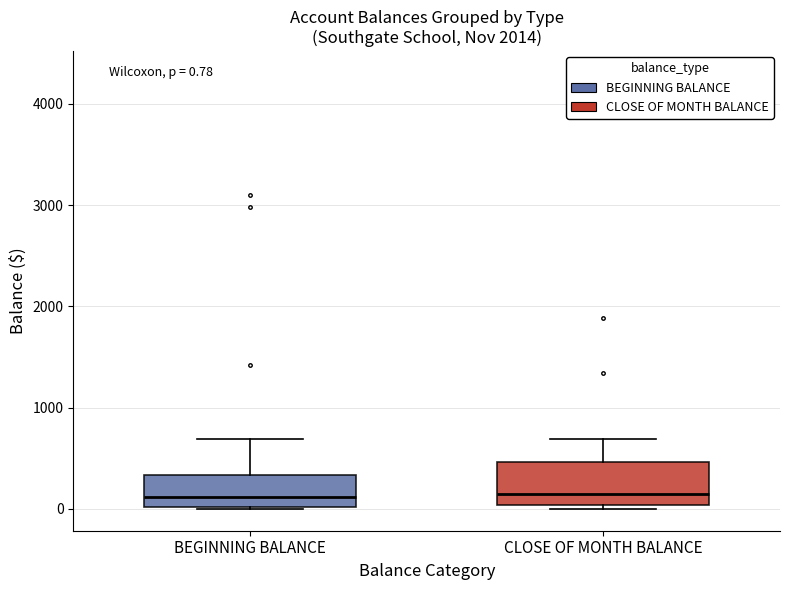

Comparing the boxes themselves (not the whiskers), which one is the tallest?

CLOSE OF MONTH BALANCE